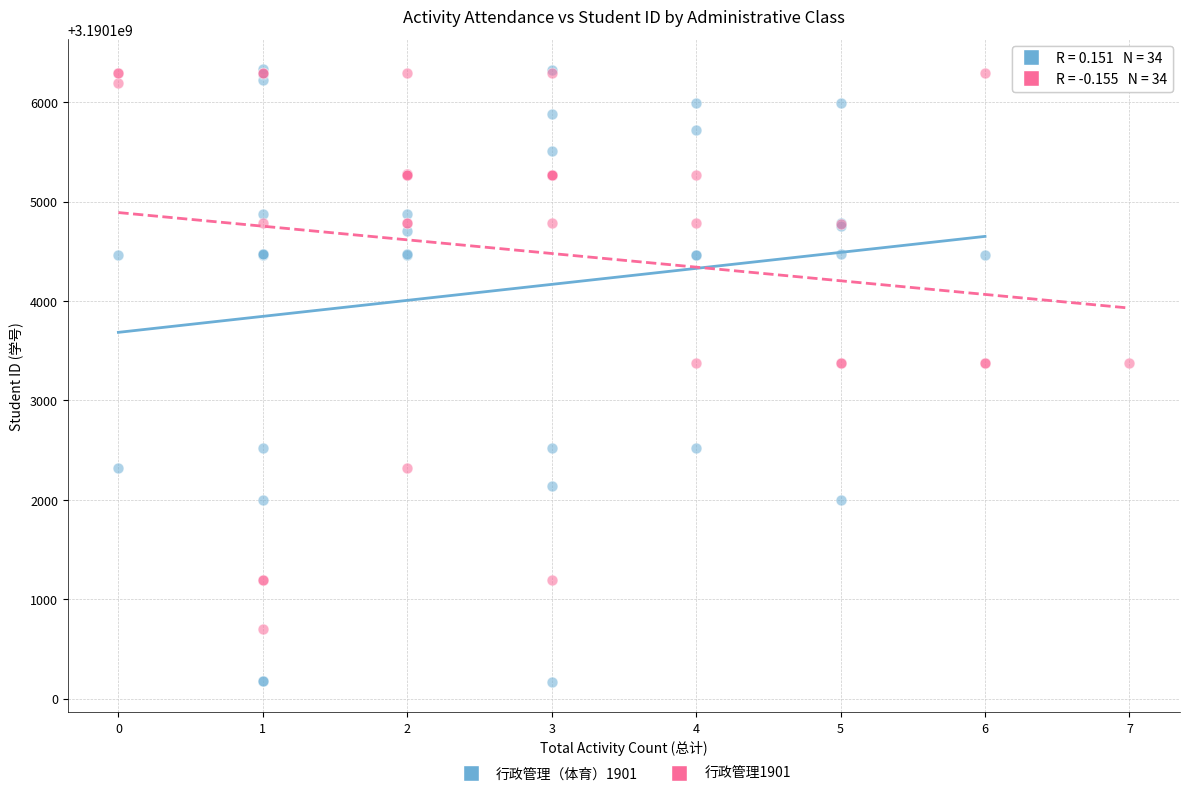

Which series contains the lowest Y value?

行政管理（体育）1901